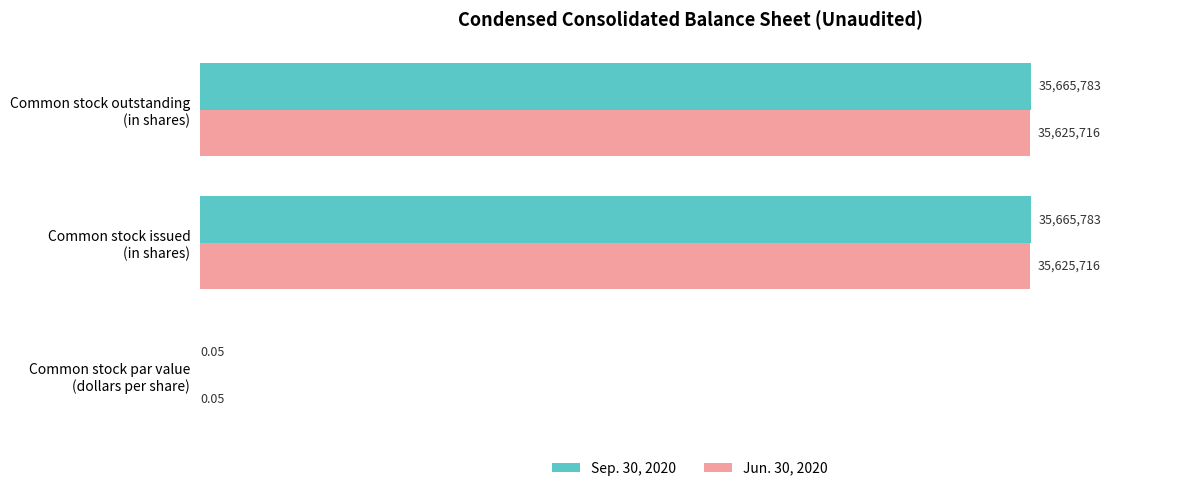

What are all the series names shown in the legend?

Sep. 30, 2020, Jun. 30, 2020